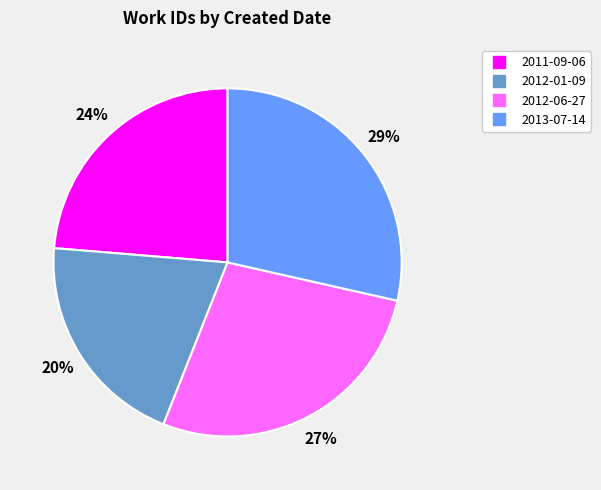

How many segments does this pie chart have?

4